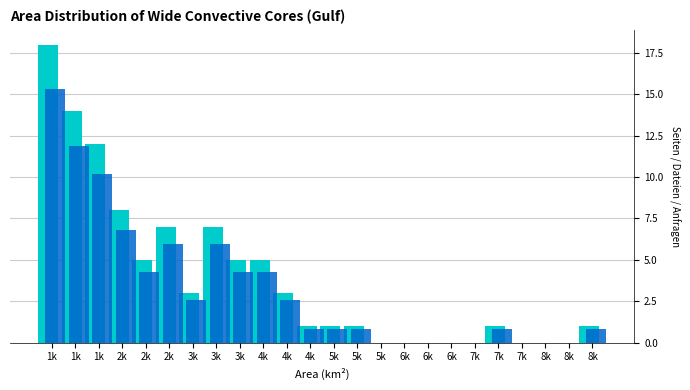

Count the number of categories in the chart.

24